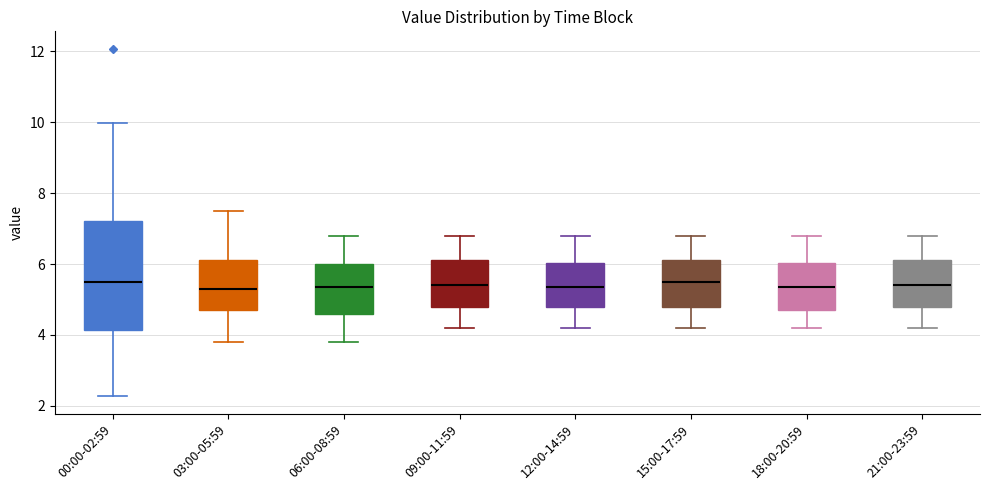

Where does the upper whisker of the box for 21:00-23:59 end on the y-axis? The values are not printed on the chart, so give them approximately, as read against the axis.

6.8